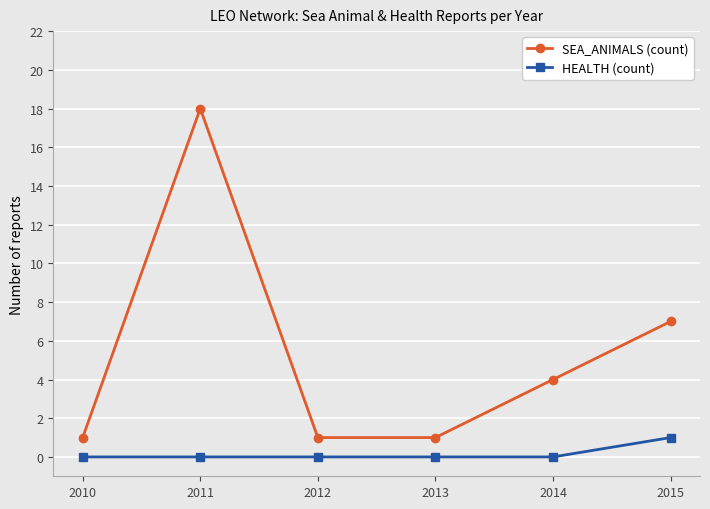

What is the maximum value shown in the chart?

18